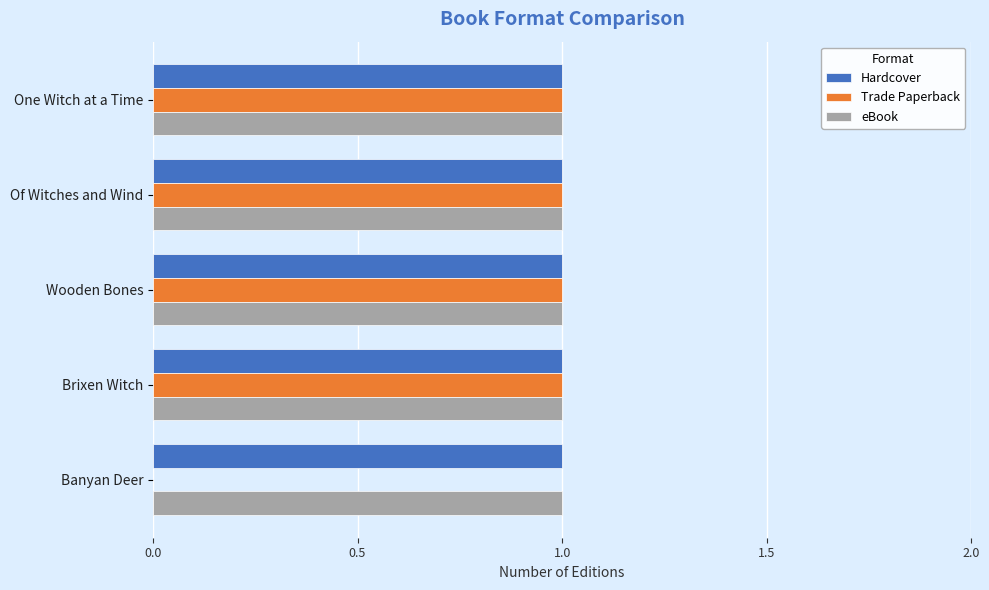

Which series changed the most between Brixen Witch and Banyan Deer?

Trade Paperback